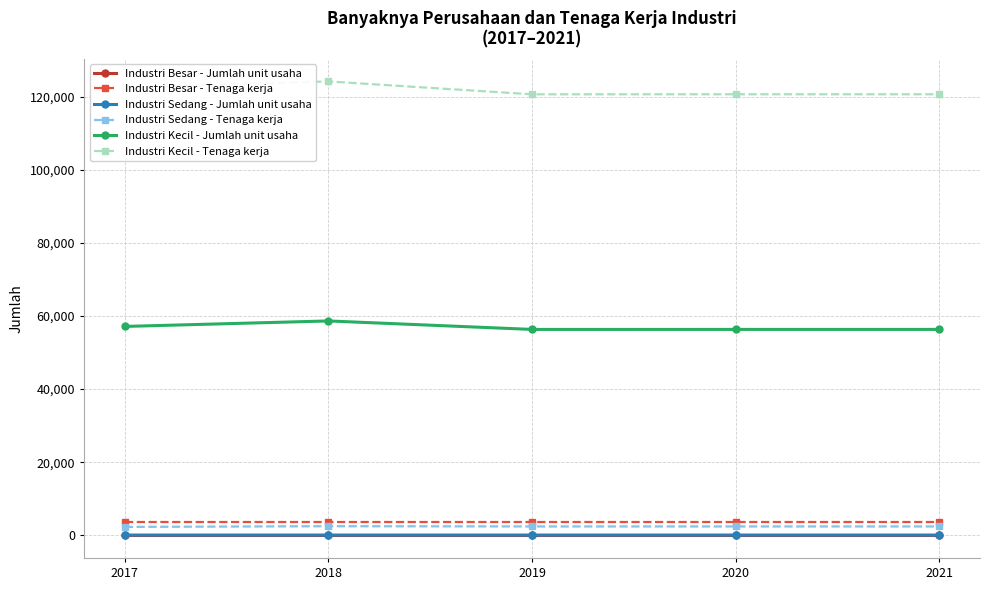

True or false: Industri Besar - Jumlah unit usaha and Industri Sedang - Tenaga kerja intersect in this chart.

False